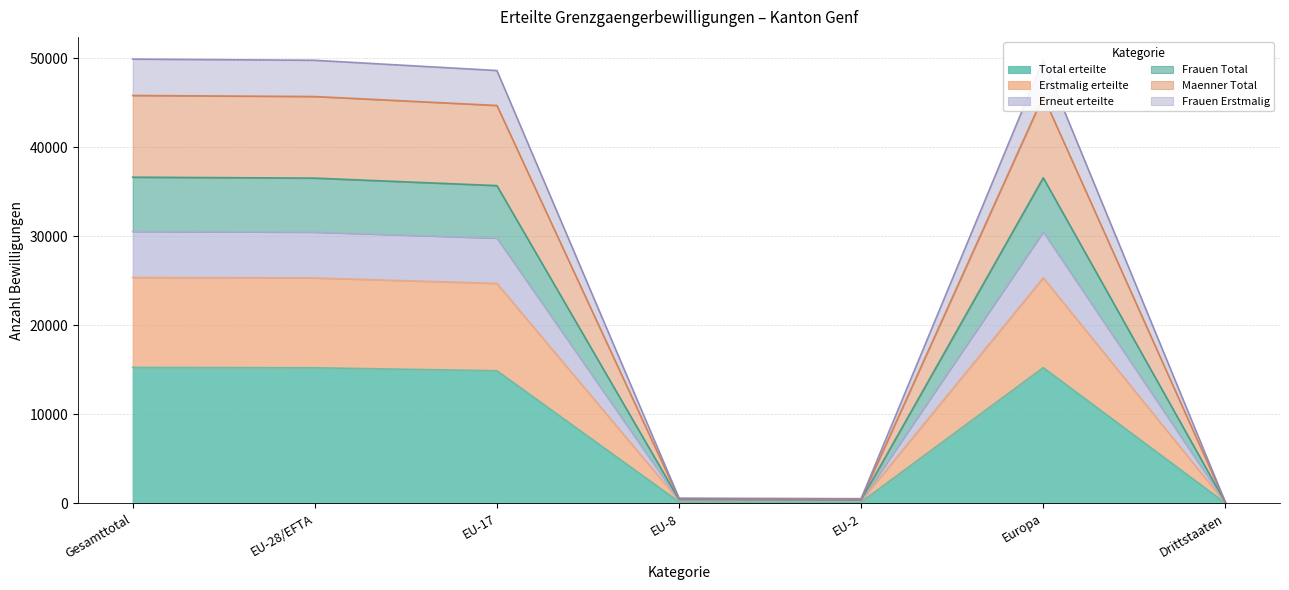

What are all the series names shown in the legend?

Total erteilte, Erstmalig erteilte, Erneut erteilte, Frauen Total, Maenner Total, Frauen Erstmalig